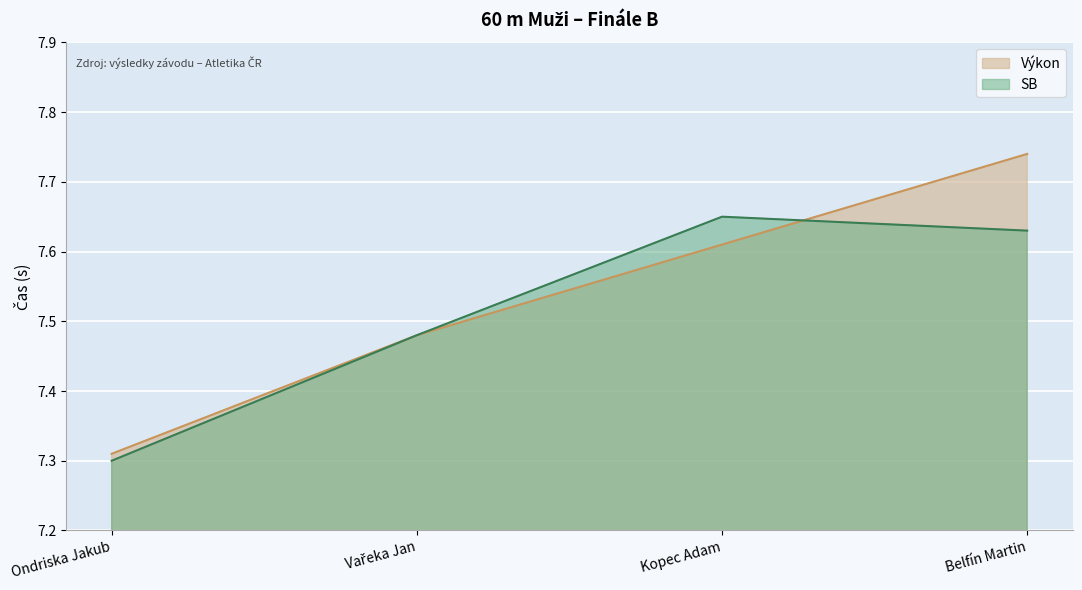

Rank the series by their average value, from highest to lowest.

Výkon, SB